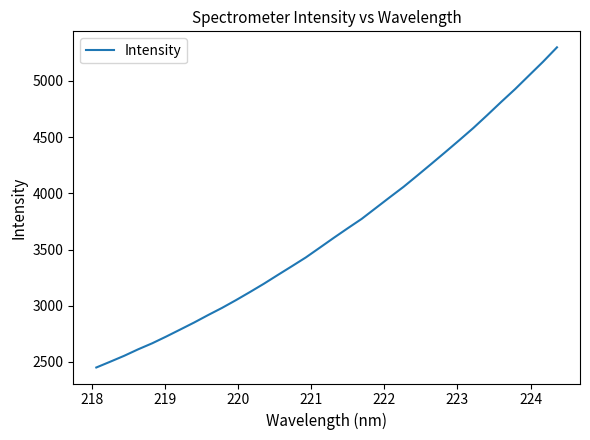

What is the minimum value shown in the chart?

2450.9